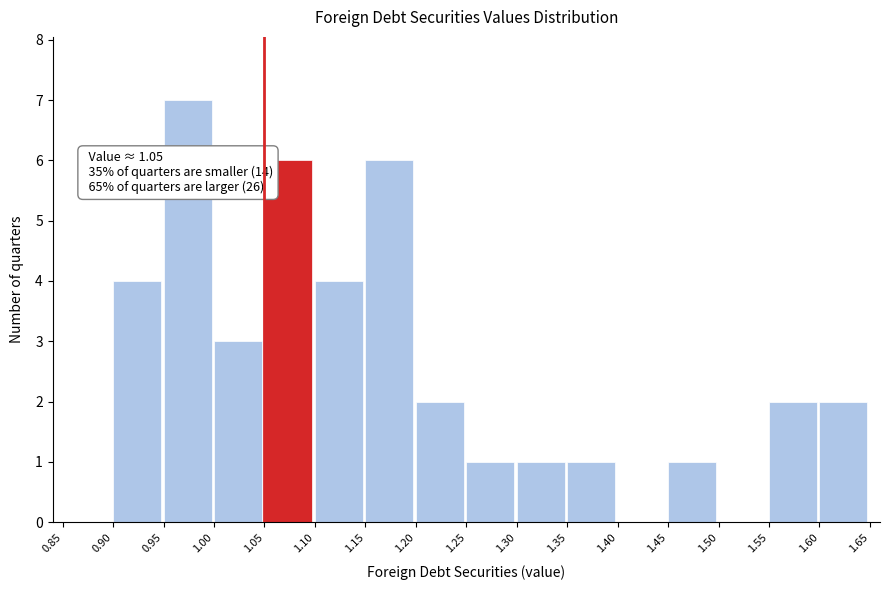

Over which range of the x-axis is the bar tallest?

0.95 to 1.00